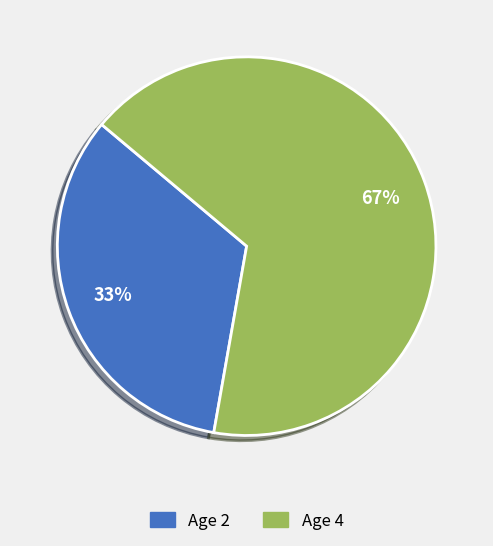

Does any single category account for the majority?

Yes